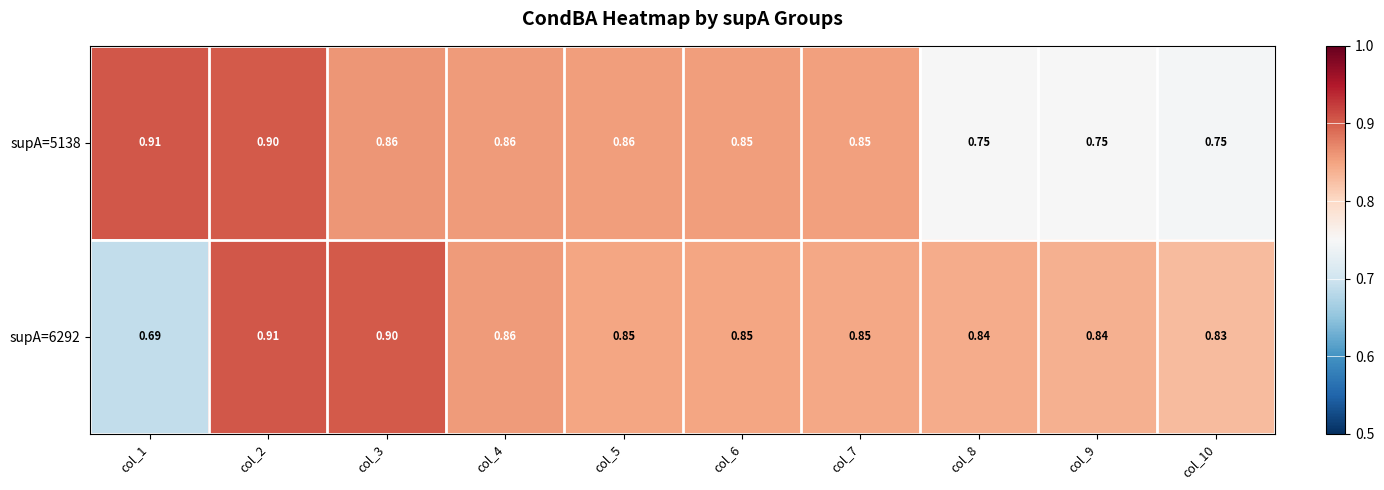

Which category has the lowest value across all series?

col_1